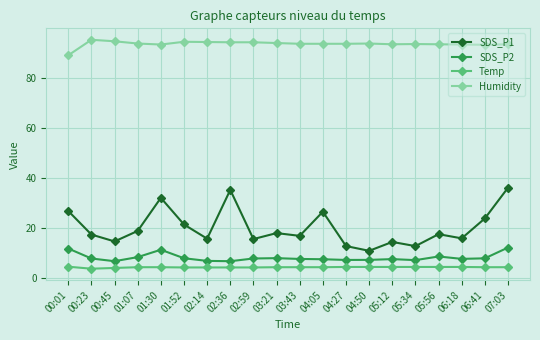

How many categories are shown in the chart?

20